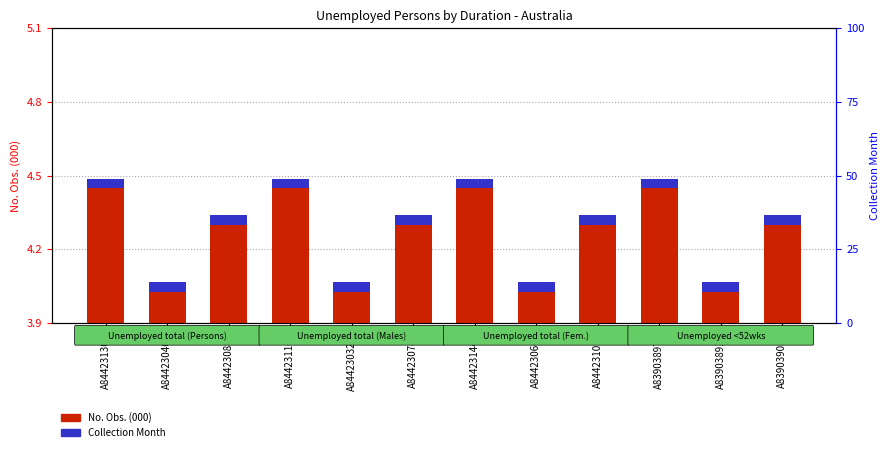

List the labels in order of Collection Month value, smallest first.

A84423130A, A84423046K, A84423088J, A84423116F, A84423032W, A84423074V, A84423144R, A84423060F, A84423102T, A83903897C, A83903891R, A83903903L